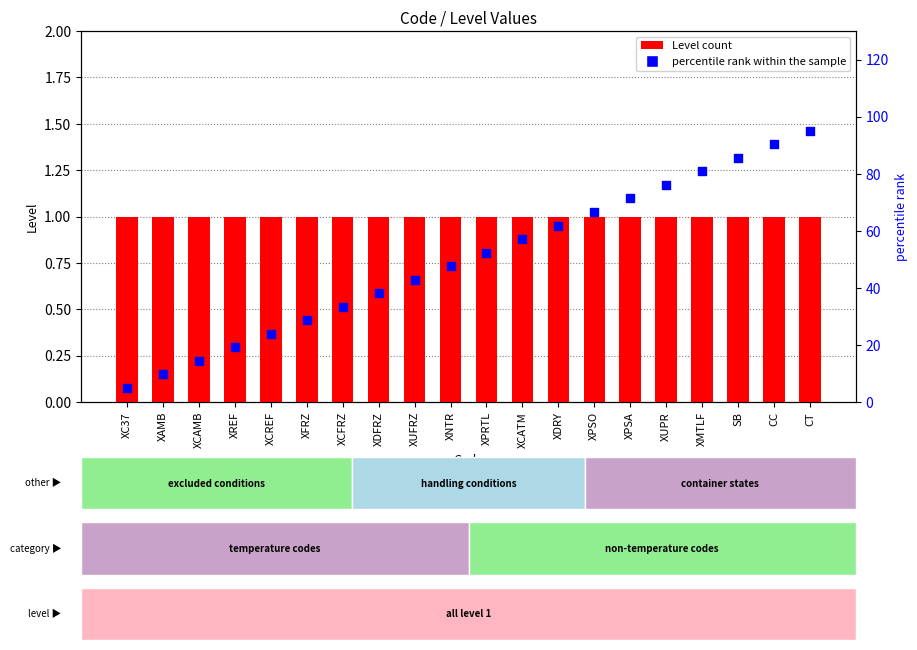

What are all the series names shown in the legend?

Level (count), percentile rank within the sample